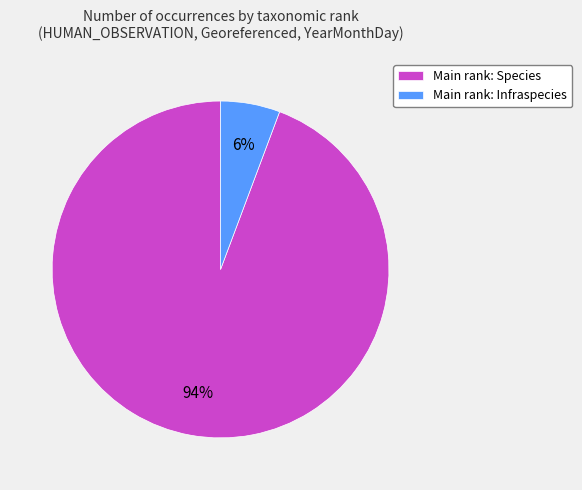

What percentage is the Main rank: Infraspecies slice, to the nearest percent?

6%